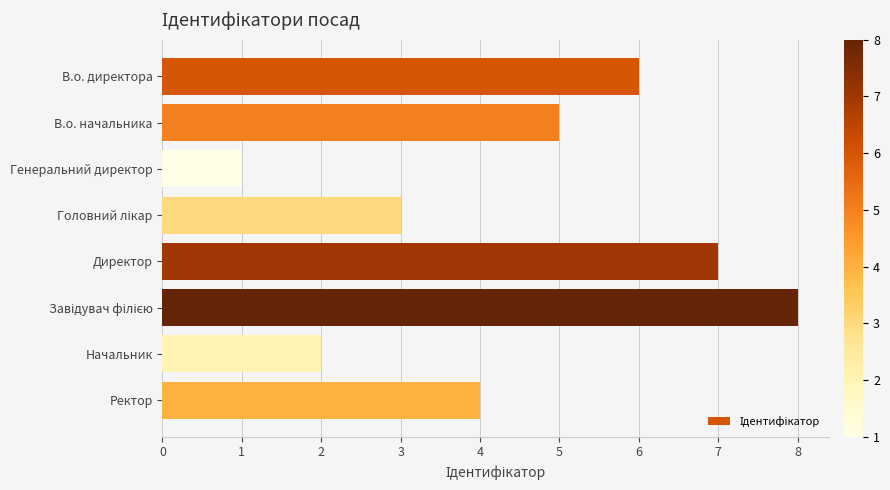

The value at В.о. начальника is 2. True or false?

False